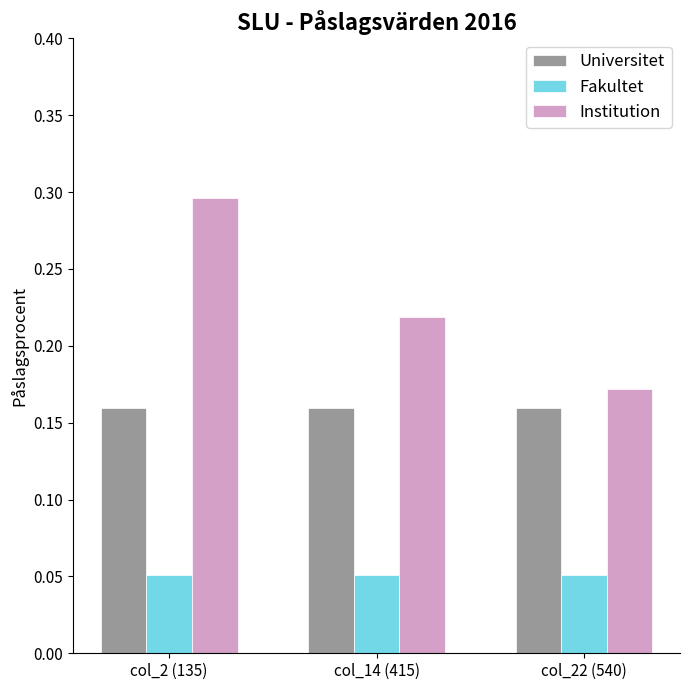

At col_22 (540), list the series in order from largest to smallest.

Institution, Universitet, Fakultet